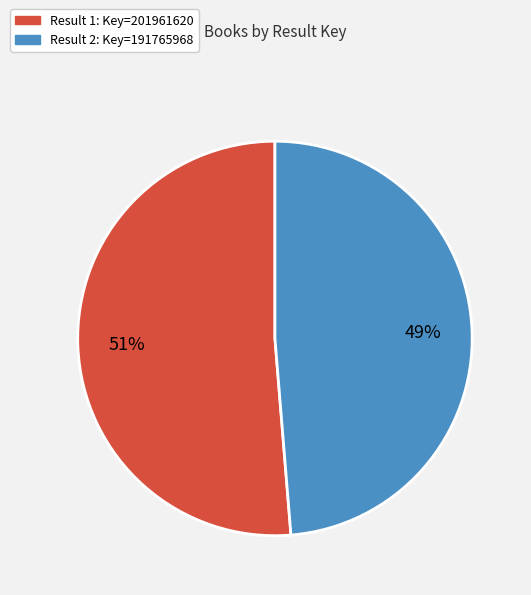

How many segments does this pie chart have?

2